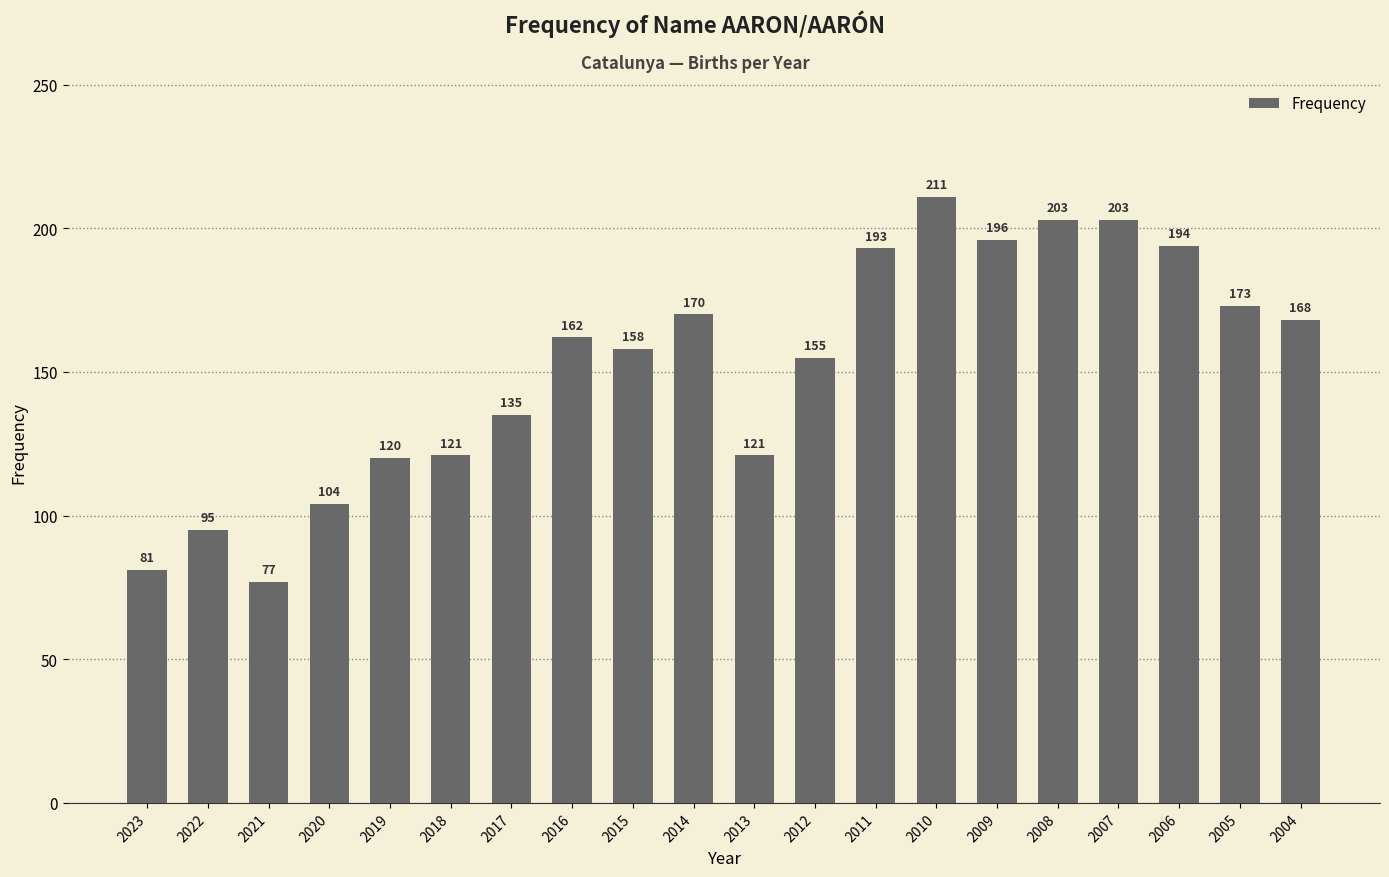

What is the maximum value shown in the chart?

211